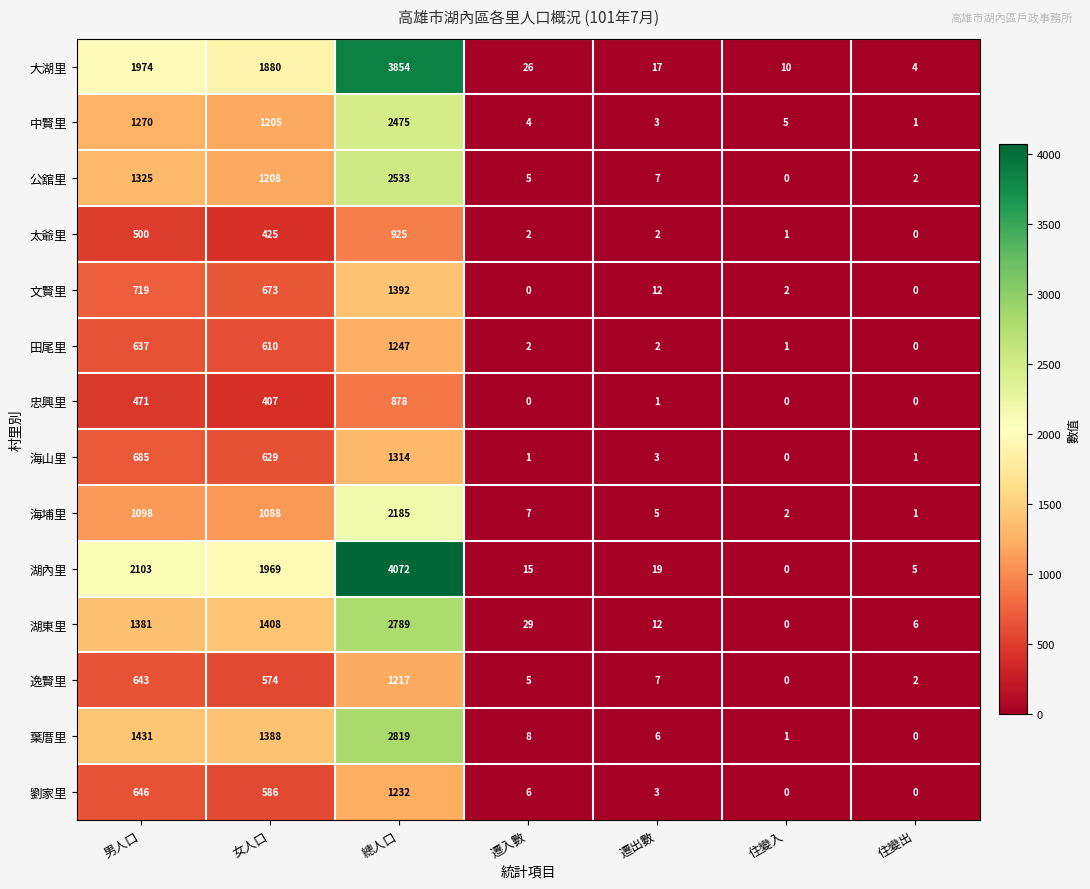

At 總人口, list the series in order from smallest to largest.

忠興里, 太爺里, 逸賢里, 劉家里, 田尾里, 海山里, 文賢里, 海埔里, 中賢里, 公舘里, 湖東里, 葉厝里, 大湖里, 湖內里